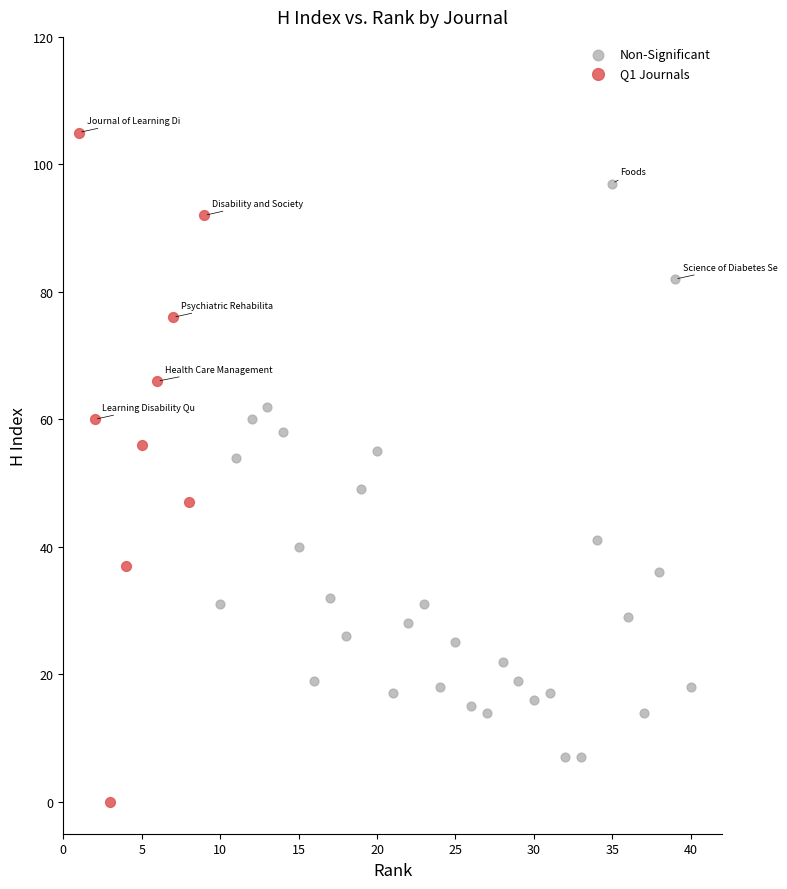

Which series has the widest spread of Y values?

Q1 Journals